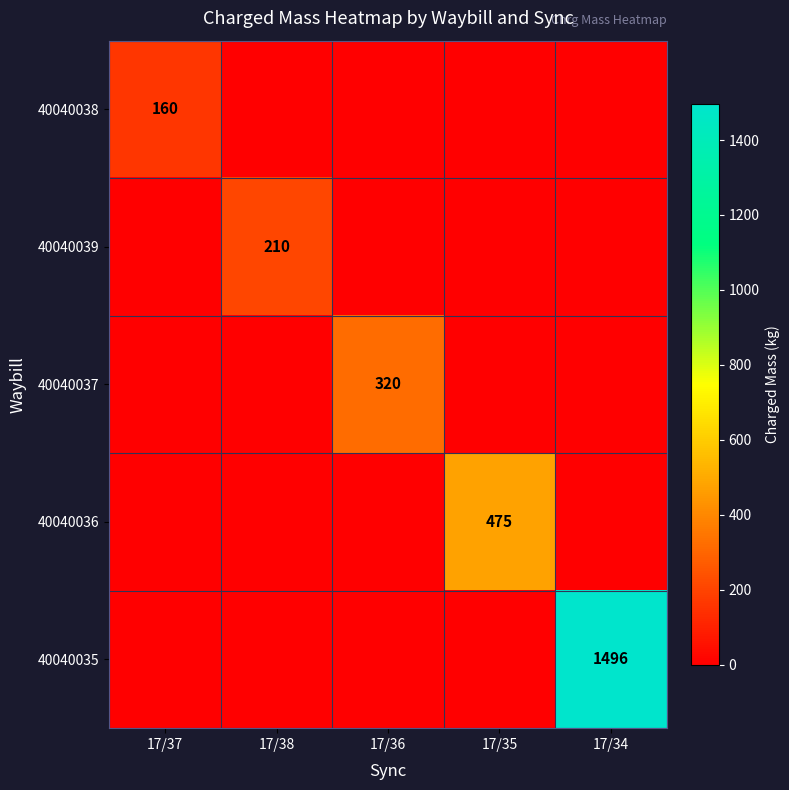

True or false: 40040035 has a value of 1496 at 17/34.

True